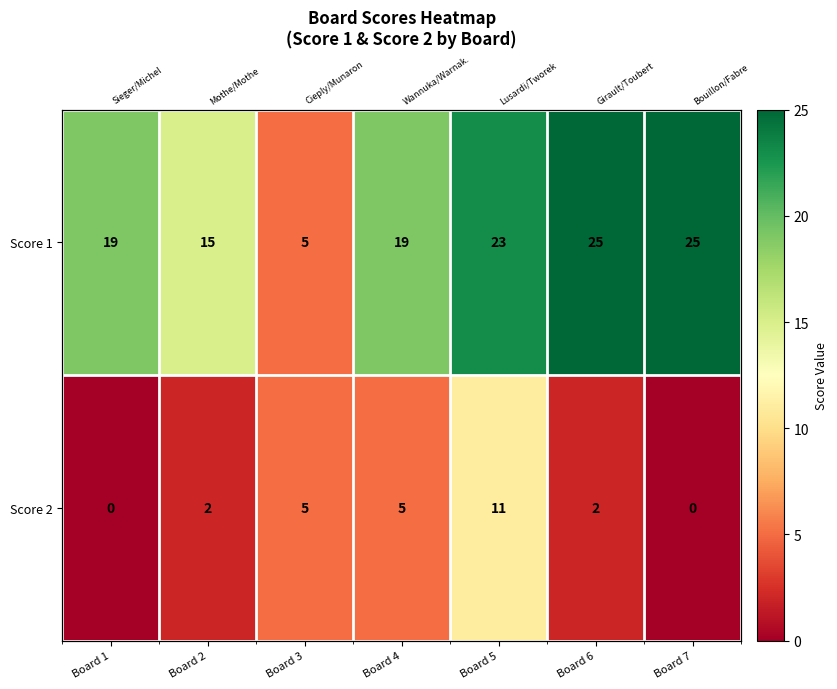

How many data points does each series have?

7